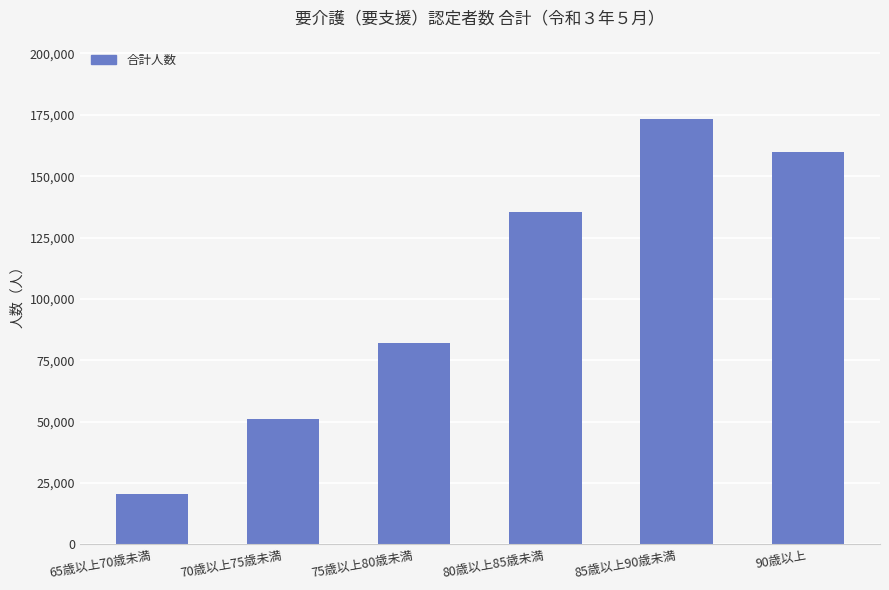

What is the change in value from 75歳以上80歳未満 to 80歳以上85歳未満?

+53742